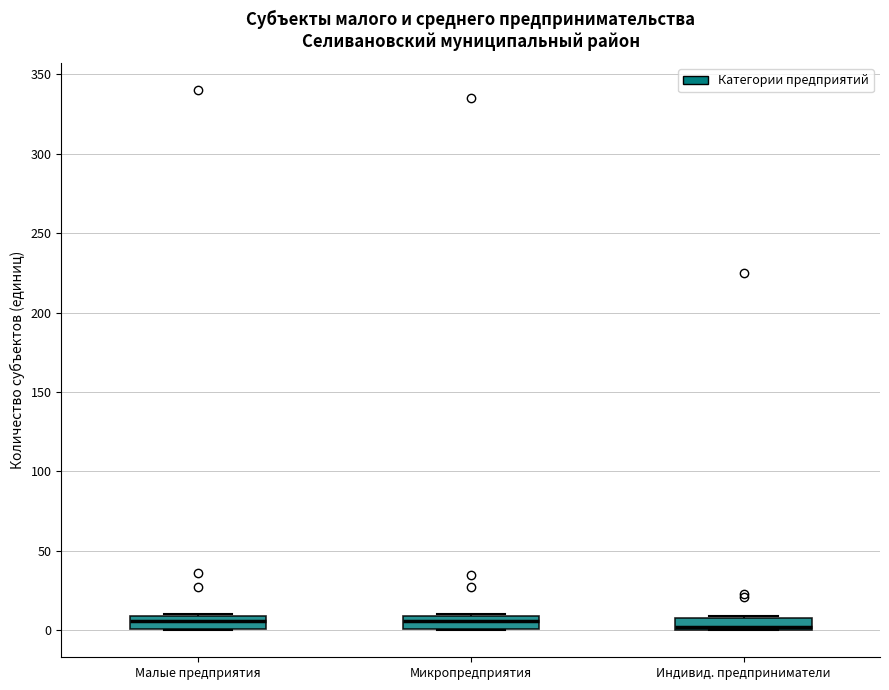

Reading left to right, transcribe this box plot: for each box, give where its median line is, the range the box spans, and where its two whiskers end, as read against the y-axis. The values are not printed on the chart, so give them approximately, as read against the axis.

Малые предприятия: median 5, box 0 to 10, whiskers 0 to 10
Микропредприятия: median 5, box 0 to 10, whiskers 0 to 10
Индивид. предприниматели: median 0 (just above the box's lower edge), box 0 to 10, whiskers 0 to 10